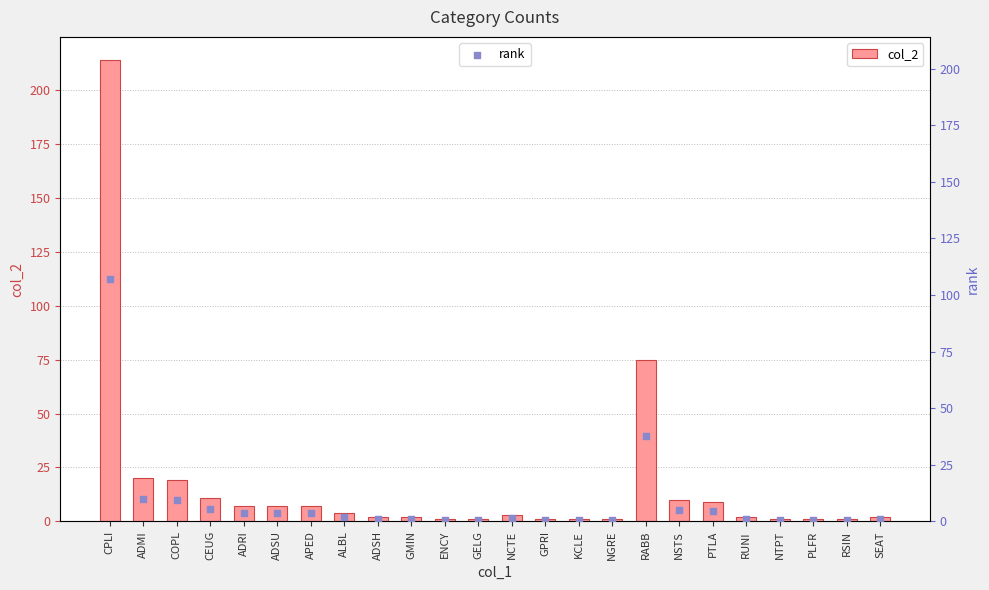

At how many categories does at least one series exceed 117?

1